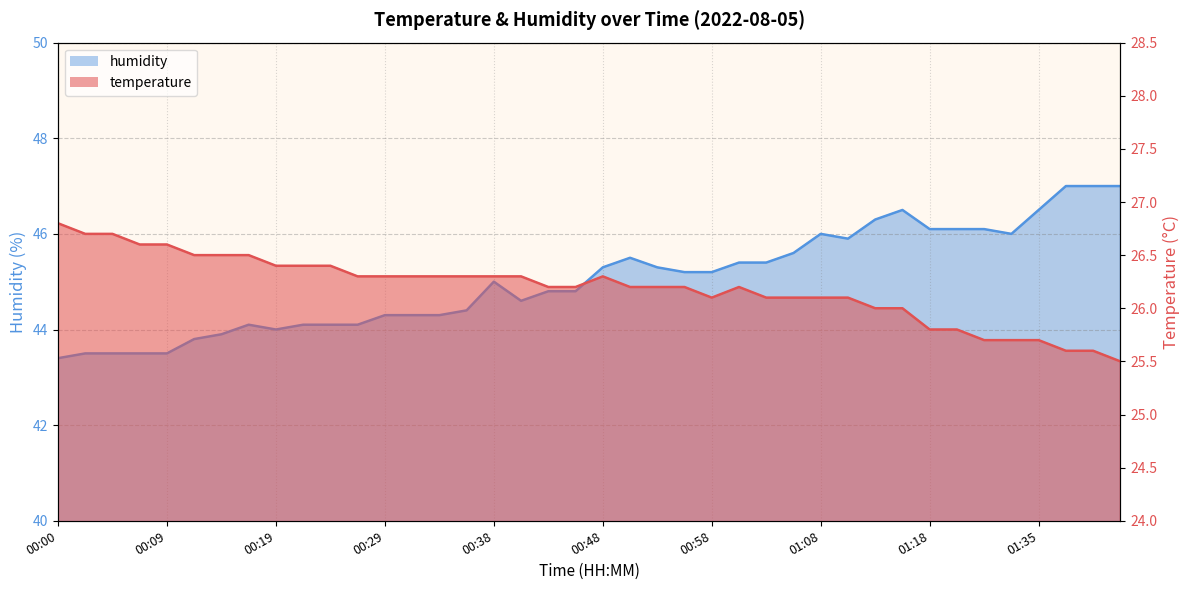

Which series changed the most between 01:05 and 01:10?

humidity